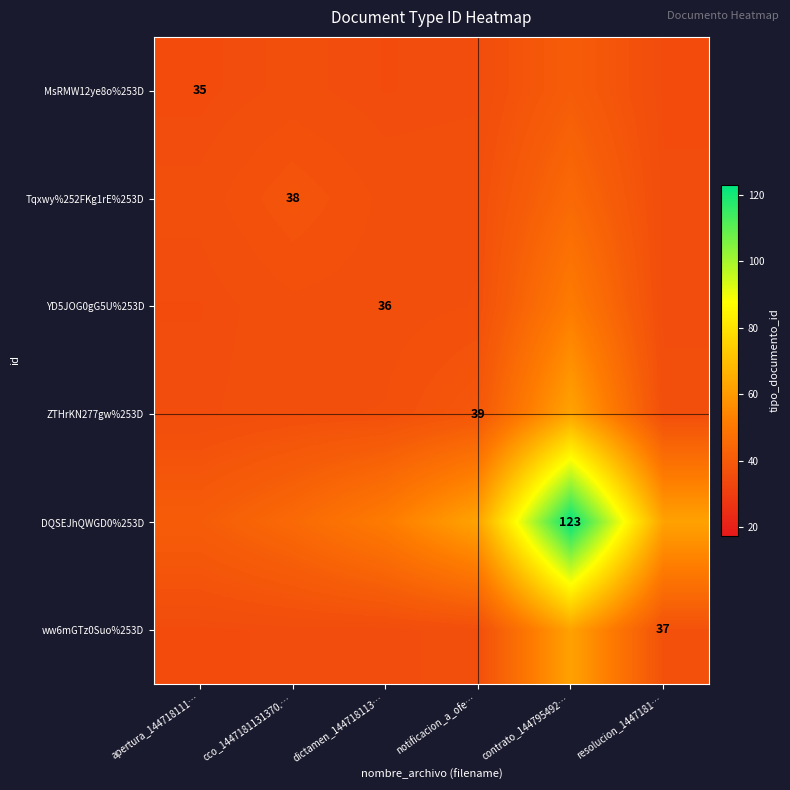

How many series are shown in this chart?

6